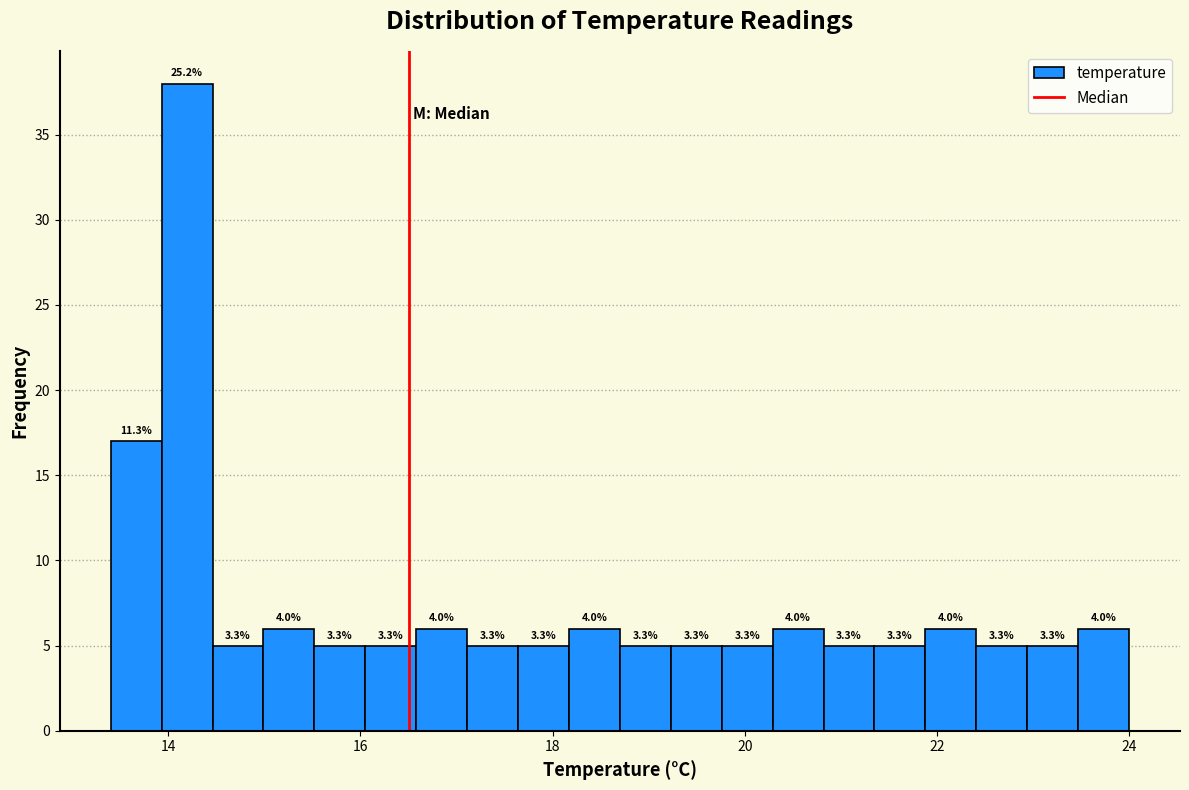

Around what value on the x-axis is the tallest bar? Give the approximate position of its centre, as read against the axis.

14.2